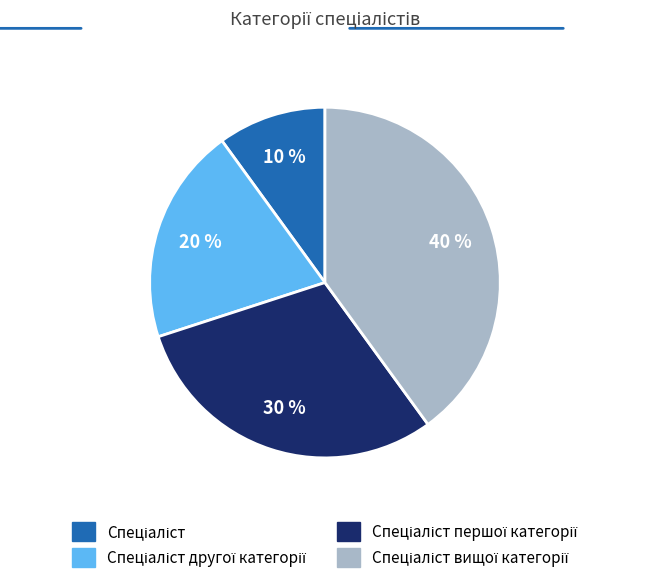

To the nearest percent, what is the difference between the largest and smallest slice percentages?

30%